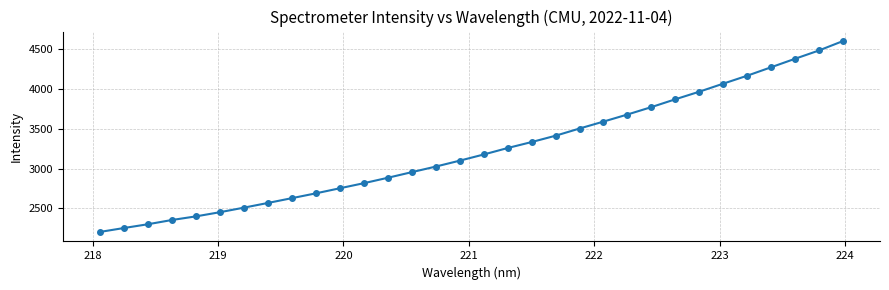

What is the smallest value displayed?

2204.8